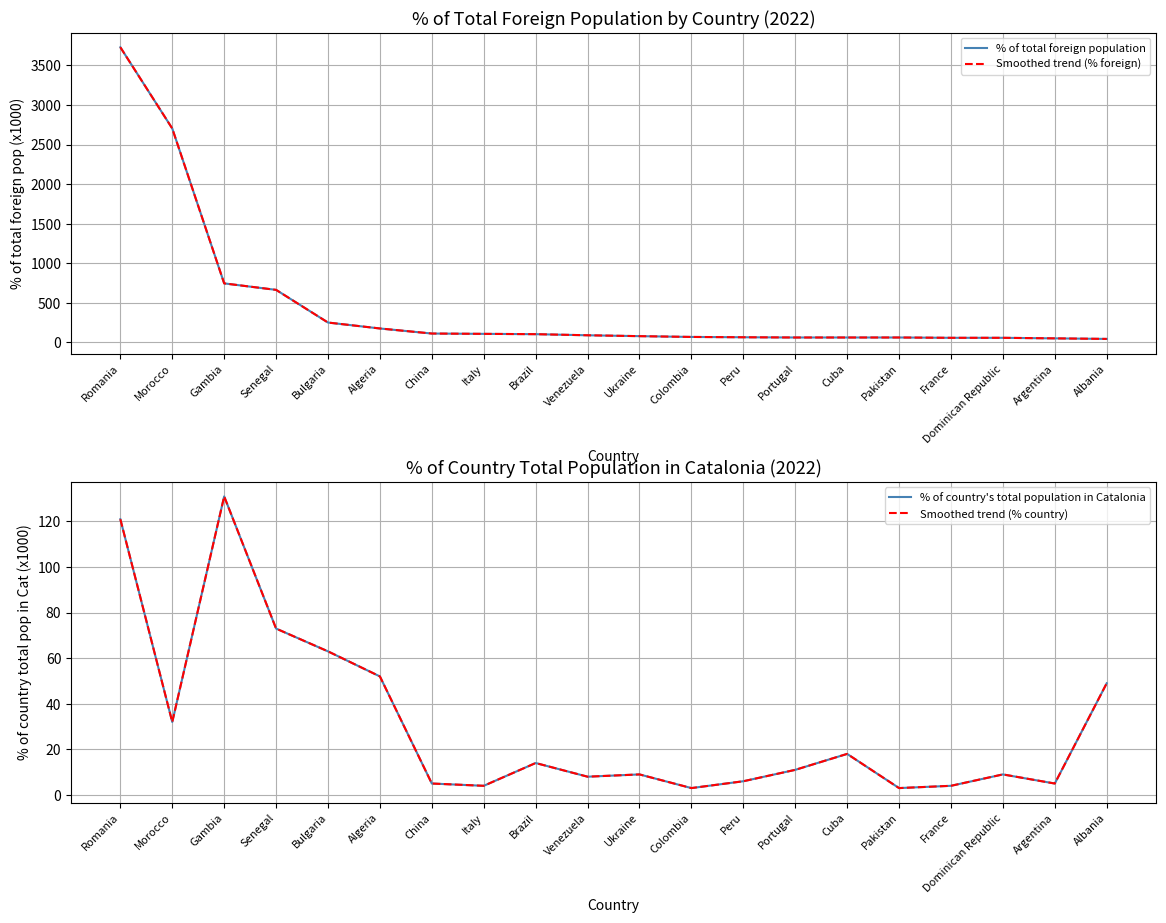

List the labels in order of % of country's total population in Catalonia value, largest first.

Gambia, Romania, Senegal, Bulgaria, Algeria, Albania, Morocco, Cuba, Brazil, Portugal, Ukraine, Dominican Republic, Venezuela, Peru, China, Argentina, Italy, France, Colombia, Pakistan